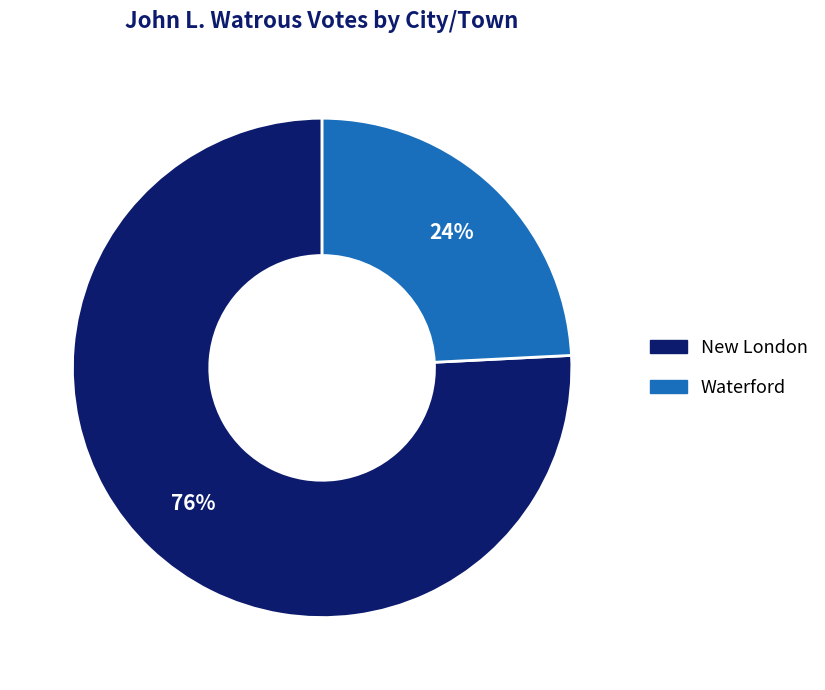

Is it true that Waterford is 24% of the pie?

True